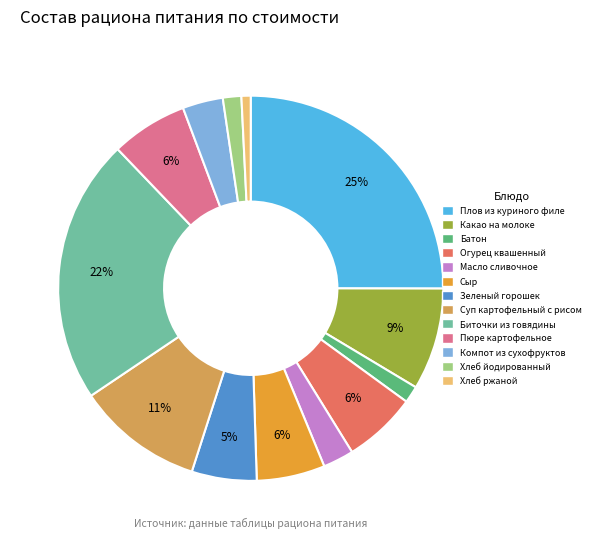

Between Какао на молоке and Хлеб ржаной, which is larger?

Какао на молоке